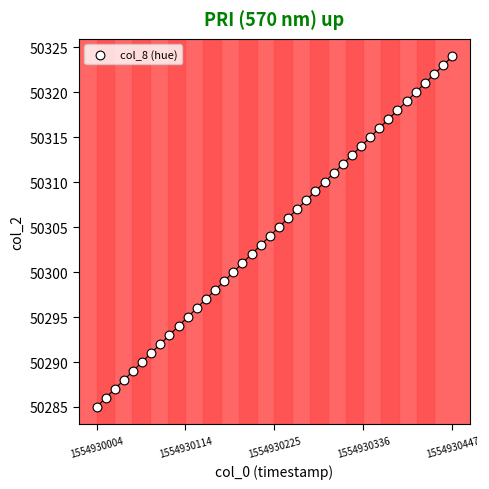

What is the range of Y values (max minus min)?

39